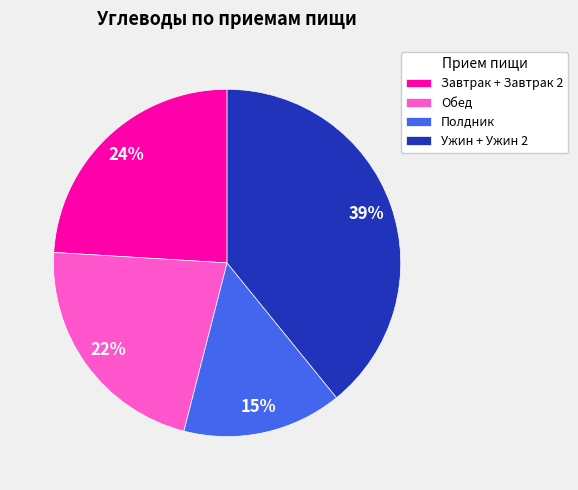

Is there a majority slice in this chart?

No